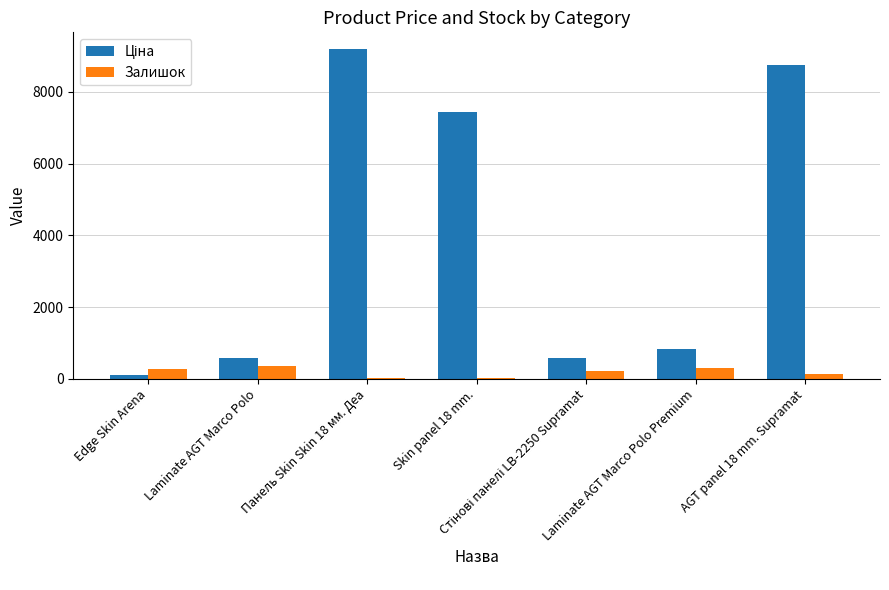

What is the sum of the Залишок values at Laminate AGT Marco Polo Premium and Edge Skin Arena?

573.5